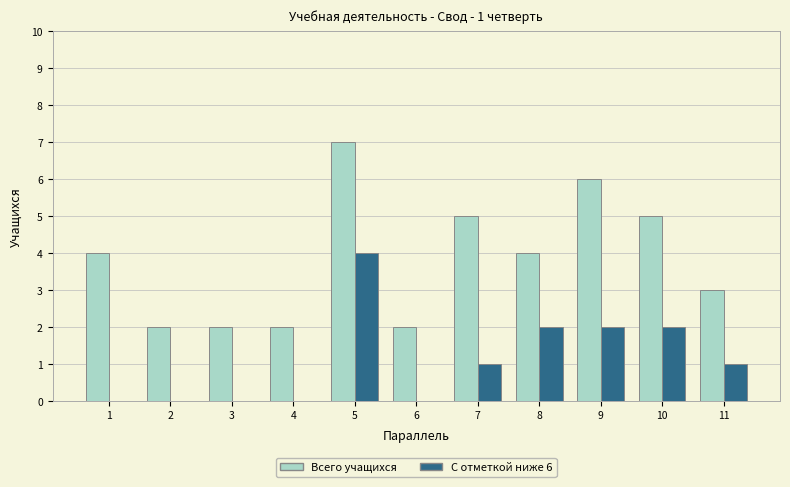

Count the number of data series in this chart.

2